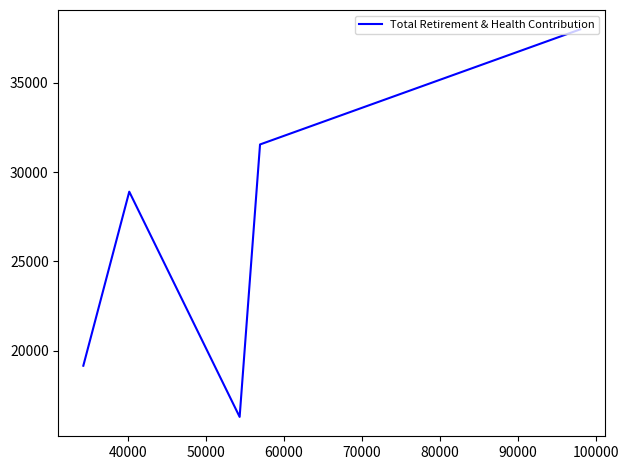

What is the minimum value shown in the chart?

16282